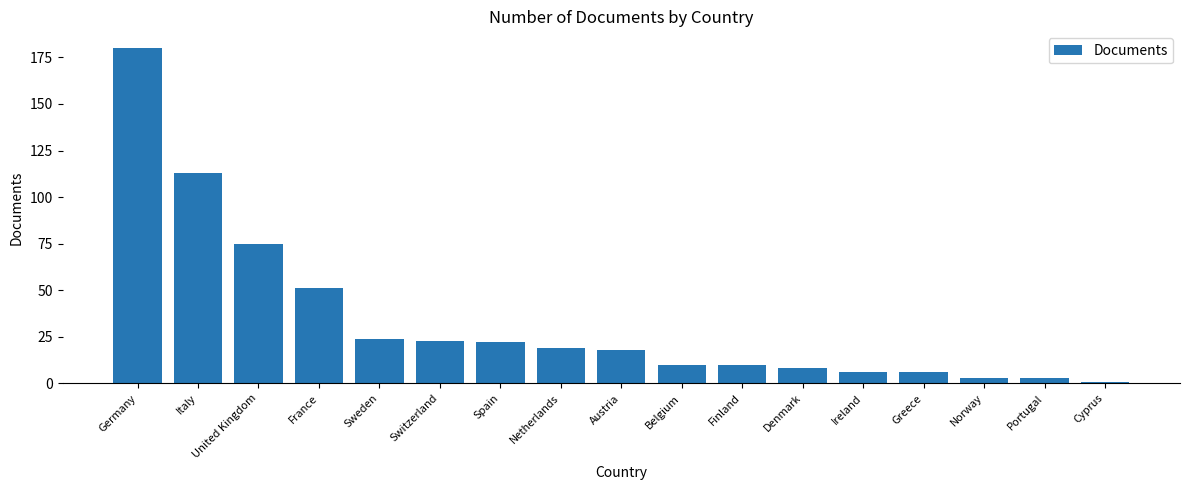

What is the maximum value shown in the chart?

180